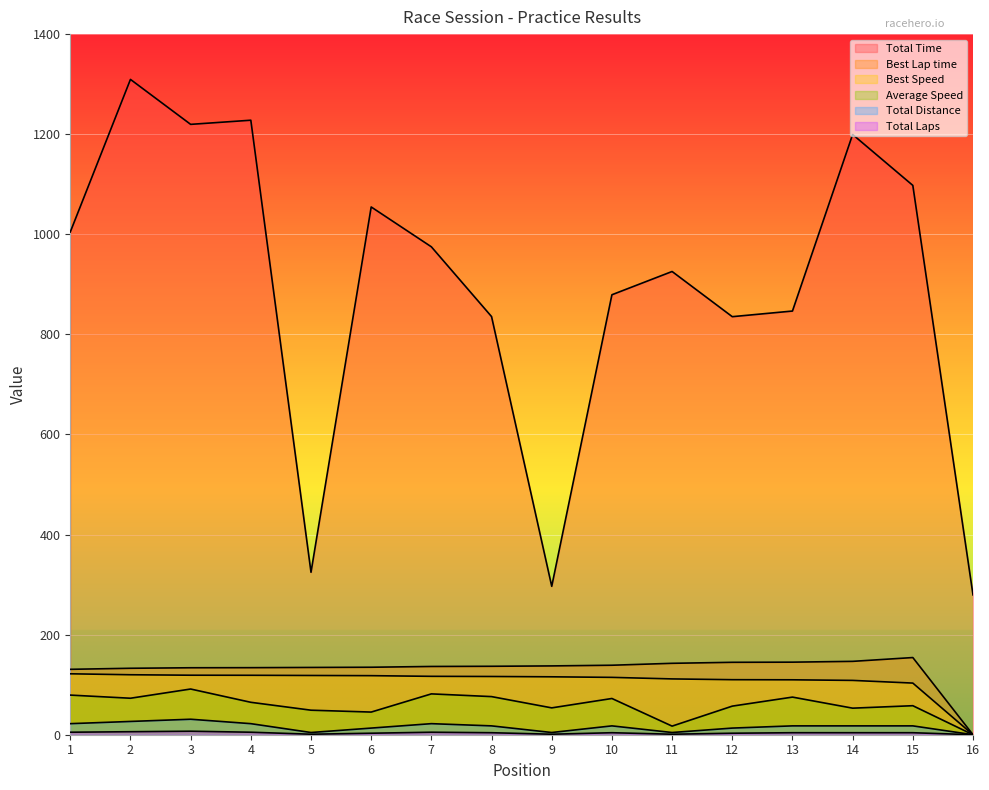

Reading right to left, transcribe all the data shown in this chart.

Total Time: 16=279.4	15=1097.7	14=1199.4	13=846.6	12=835.4	11=925.6	10=879.2	9=296.6	8=835.6	7=975.0	6=1054.6	5=324.6	4=1227.9	3=1219.7	2=1309.5	1=1004.6
Best Lap time: 16=0.0	15=154.2	14=146.6	13=145.0	12=144.7	11=142.7	10=138.9	9=137.5	8=136.8	7=136.4	6=134.8	5=134.4	4=134.0	3=133.8	2=132.8	1=130.7
Best Speed: 16=0.0	15=103.2	14=108.5	13=109.7	12=110.0	11=111.5	10=114.6	9=115.7	8=116.4	7=116.7	6=118.0	5=118.4	4=118.8	3=118.9	2=119.8	1=121.7
Average Speed: 16=0.0	15=58.0	14=53.1	13=75.2	12=57.1	11=17.2	10=72.4	9=53.7	8=76.2	7=81.6	6=45.3	5=49.0	4=64.8	3=91.3	2=72.9	1=79.2
Total Laps: 16=0.0	15=17.7	14=17.7	13=17.7	12=13.3	11=4.4	10=17.7	9=4.4	8=17.7	7=22.1	6=13.3	5=4.4	4=22.1	3=30.9	2=26.5	1=22.1
Total Distance: 16=0.0	15=4.0	14=4.0	13=4.0	12=3.0	11=1.0	10=4.0	9=1.0	8=4.0	7=5.0	6=3.0	5=1.0	4=5.0	3=7.0	2=6.0	1=5.0